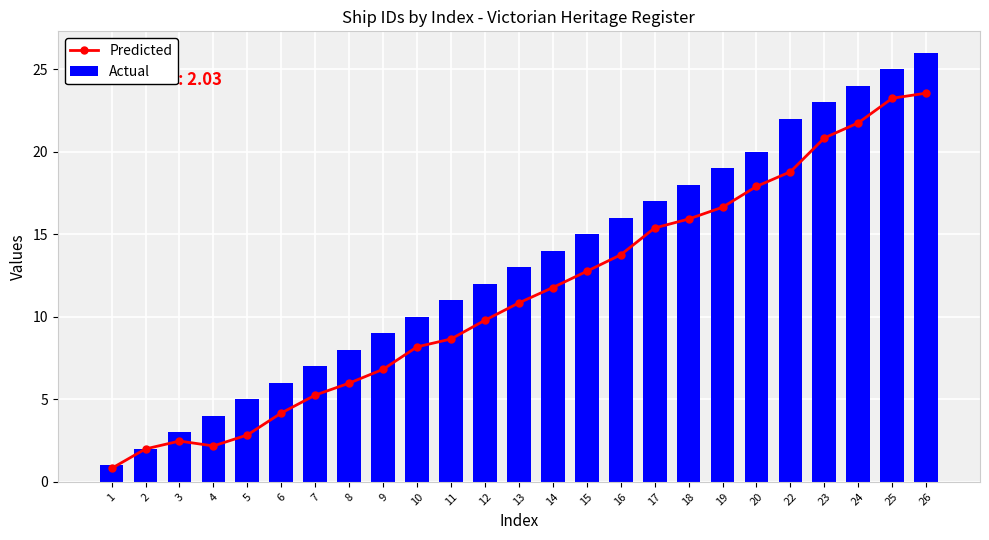

Rank the series at 14 from highest to lowest value.

Actual, Predicted